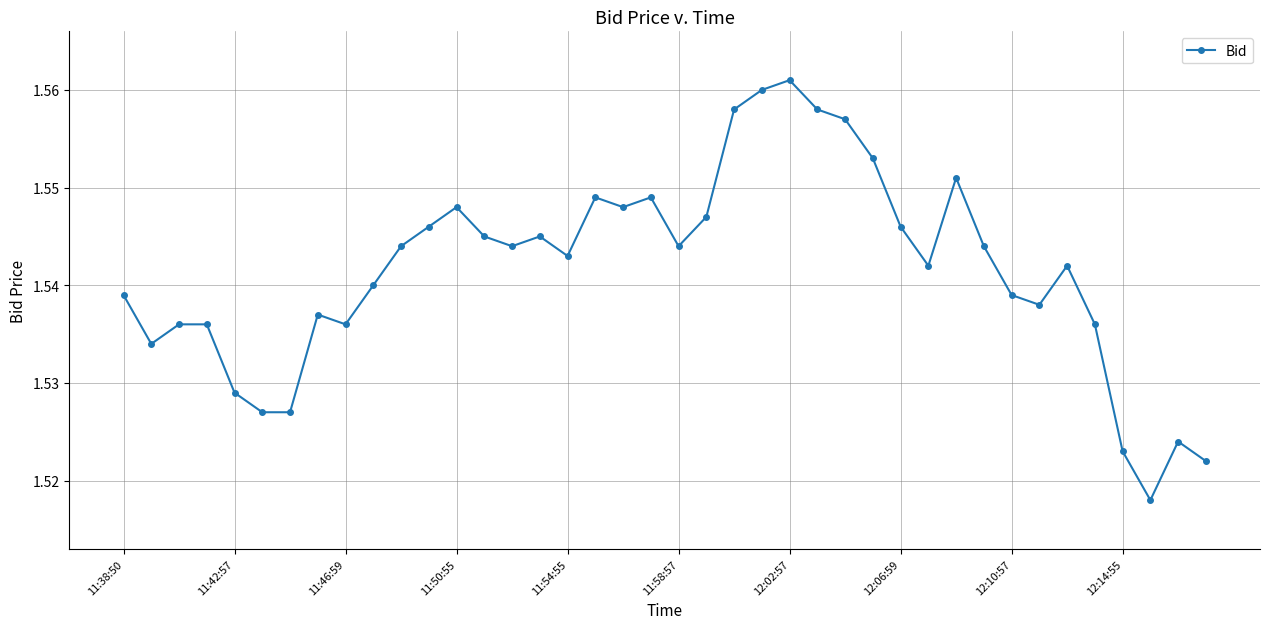

How many values are between 1 and 2?

40